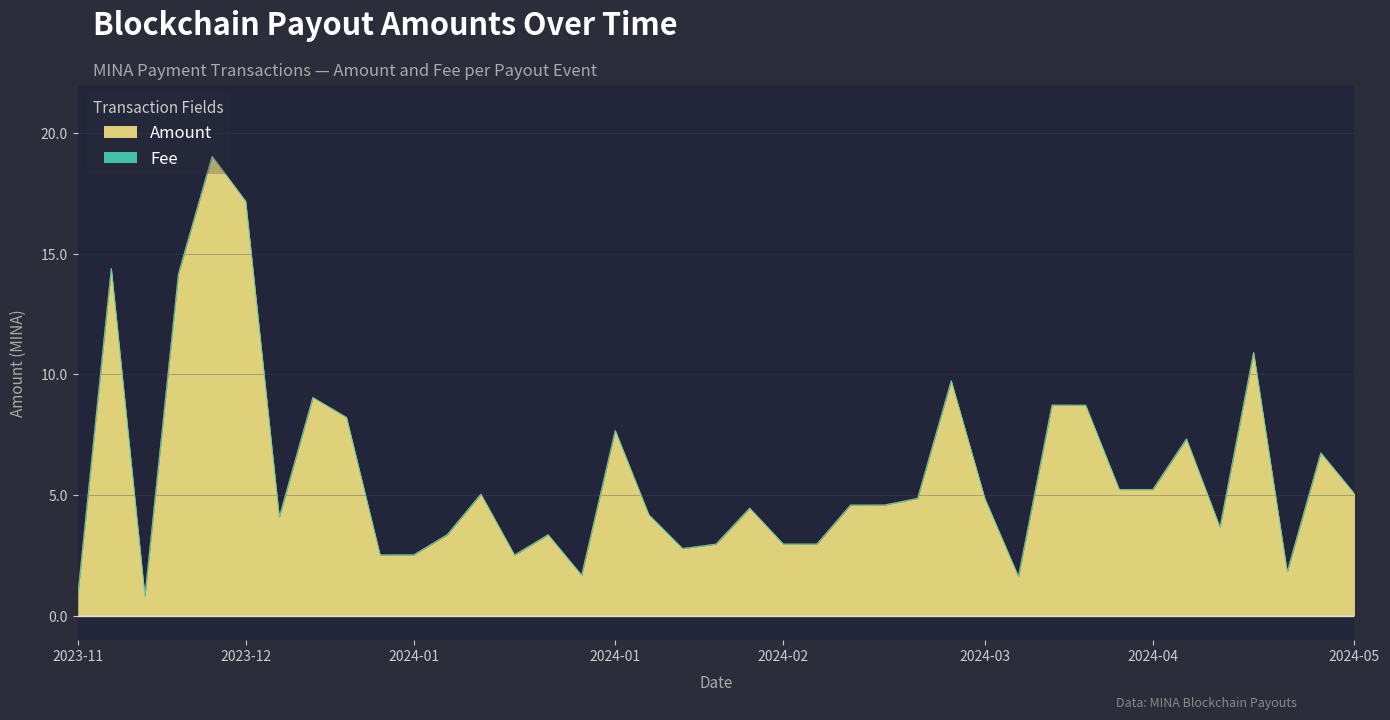

What is the smallest value displayed?

0.8